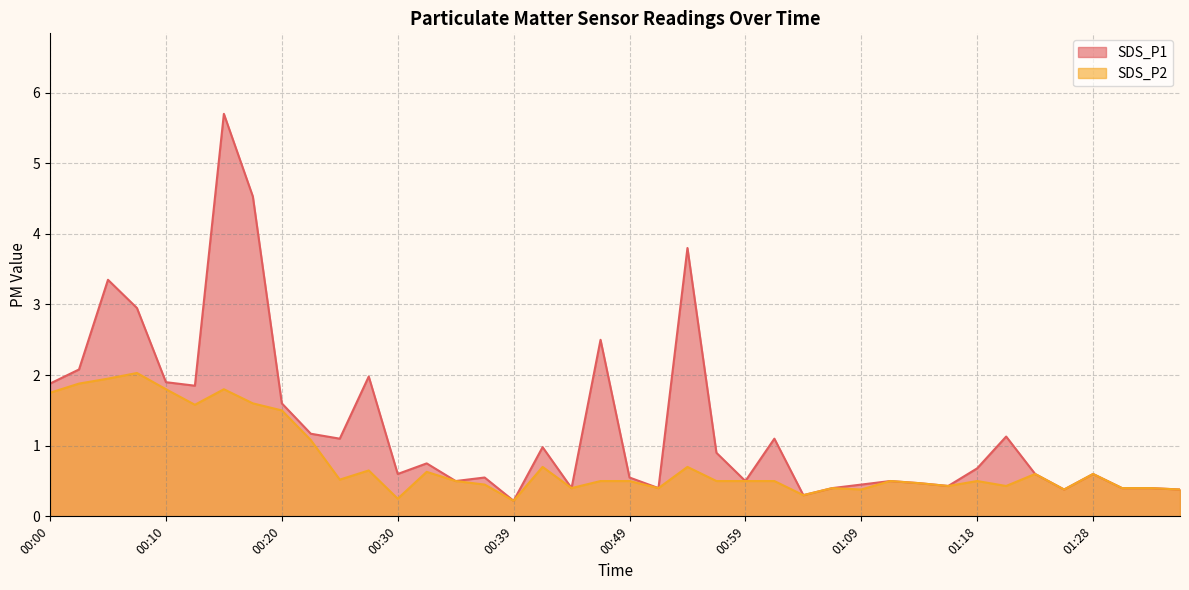

What is the lowest value of the SDS_P2 series?

0.2